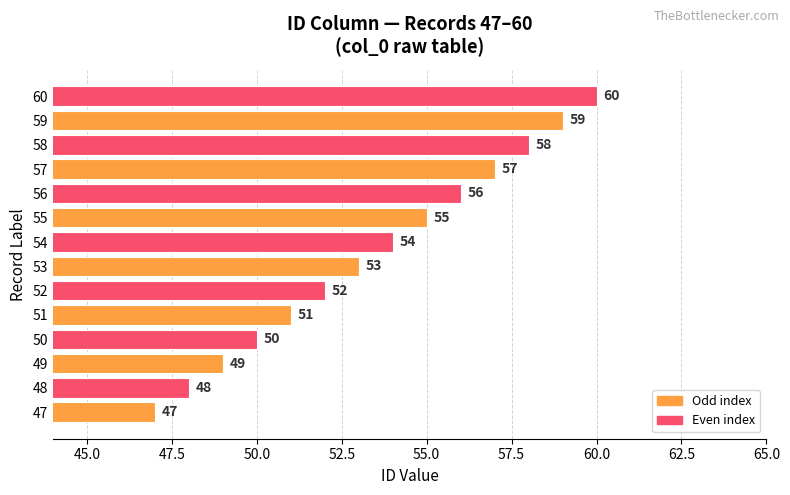

List the labels in order of value, smallest first.

47, 48, 49, 50, 51, 52, 53, 54, 55, 56, 57, 58, 59, 60